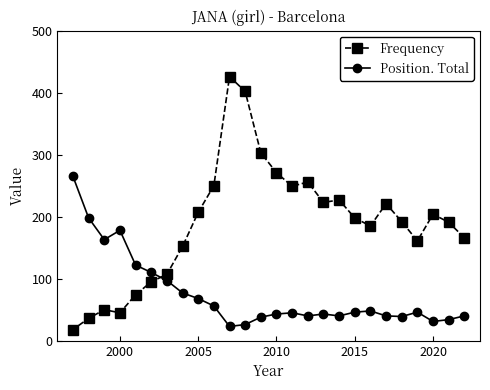

What is the maximum value for Frequency?

426